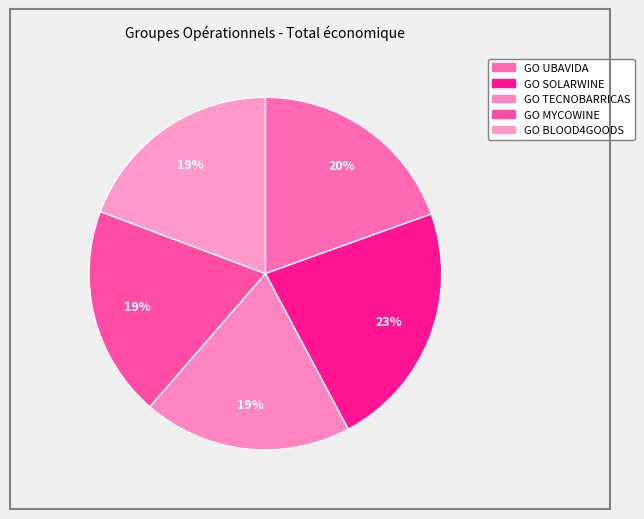

Does GO BLOOD4GOODS account for over 50% of the chart?

No